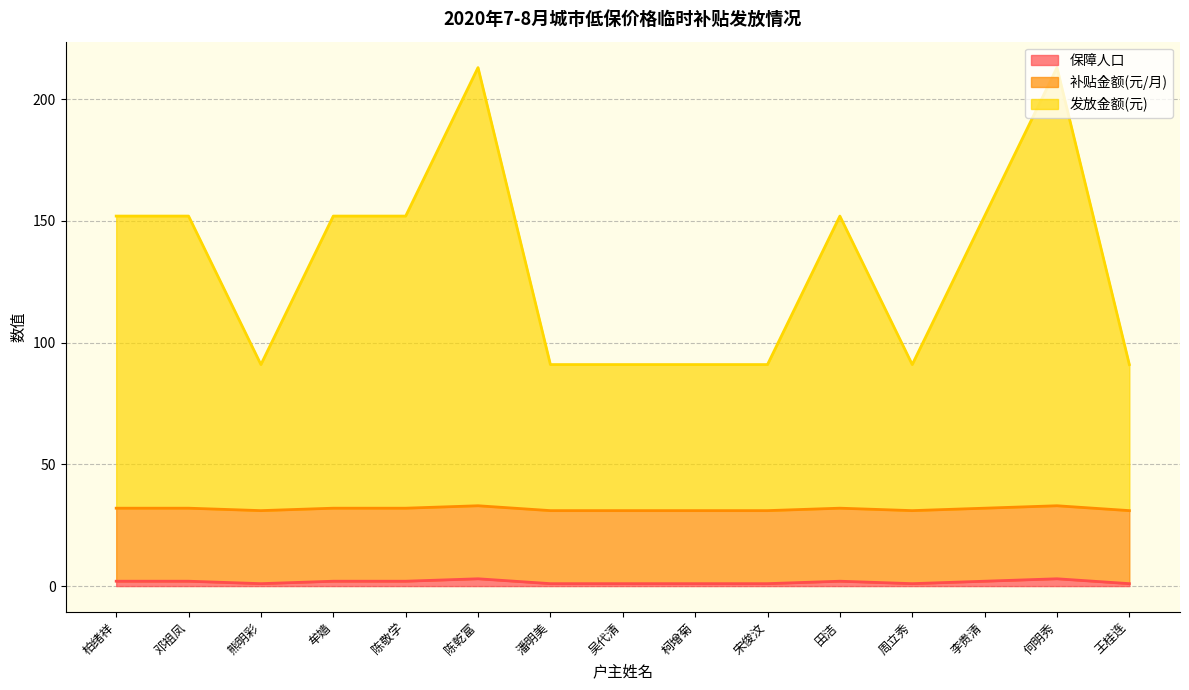

What is the total value across all series at 牟嫱?

152